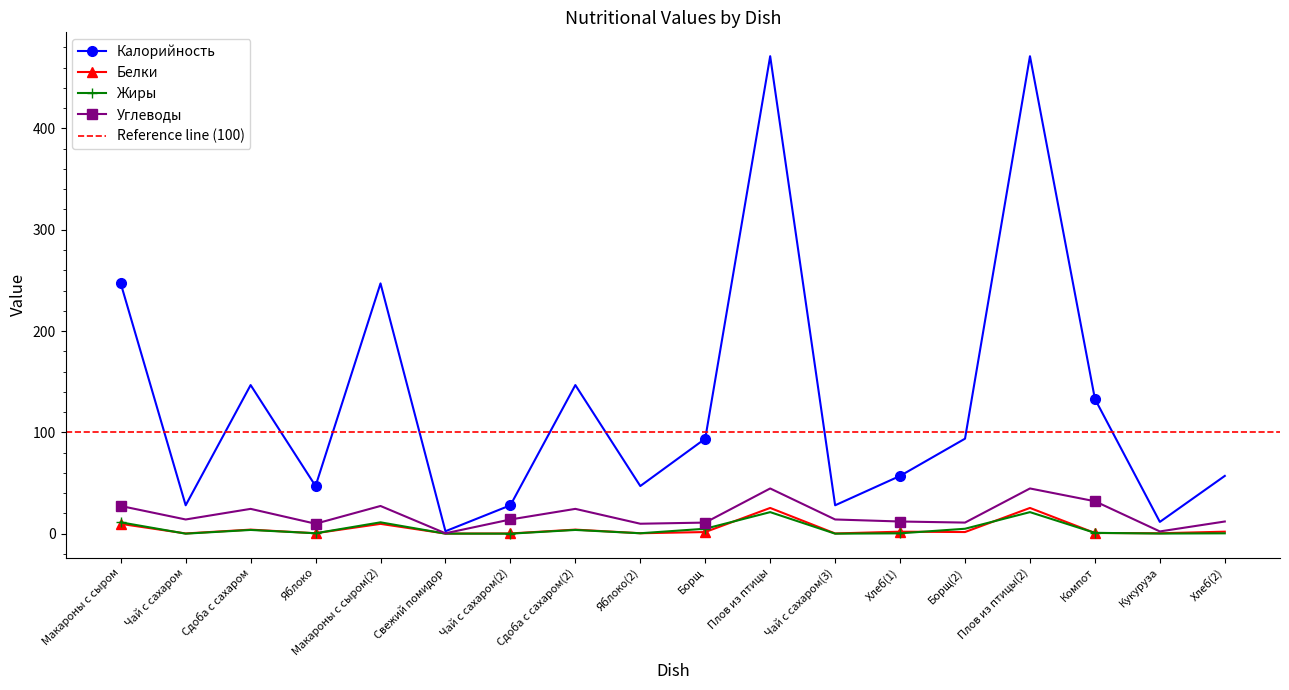

What is the label of the 2nd point from the right?

Кукуруза